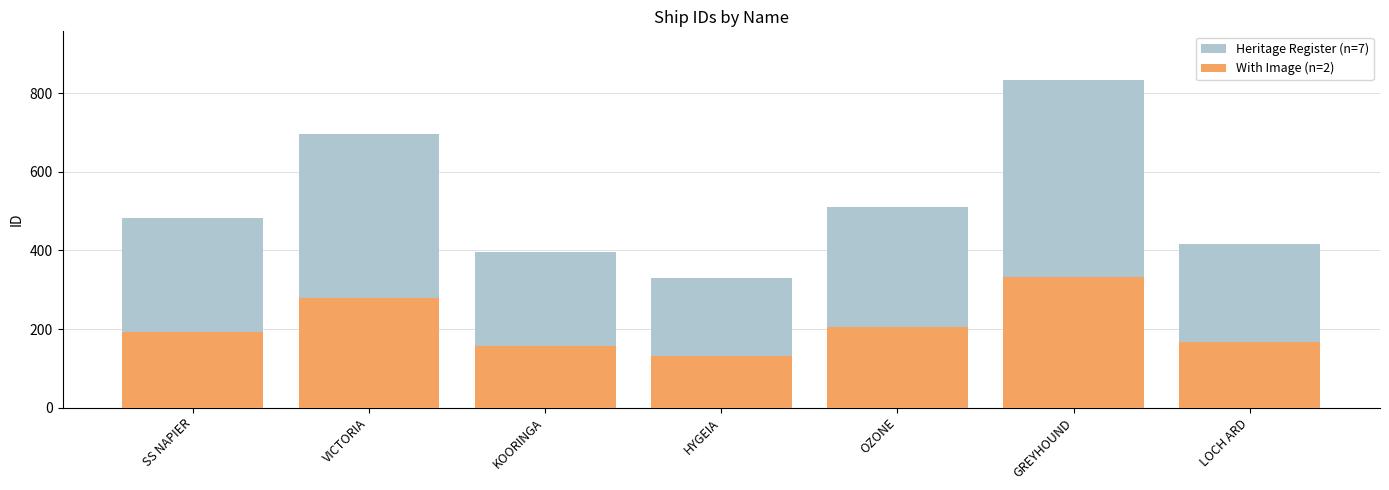

The With Image (n=2) series shows 186 at VICTORIA. True or false?

False